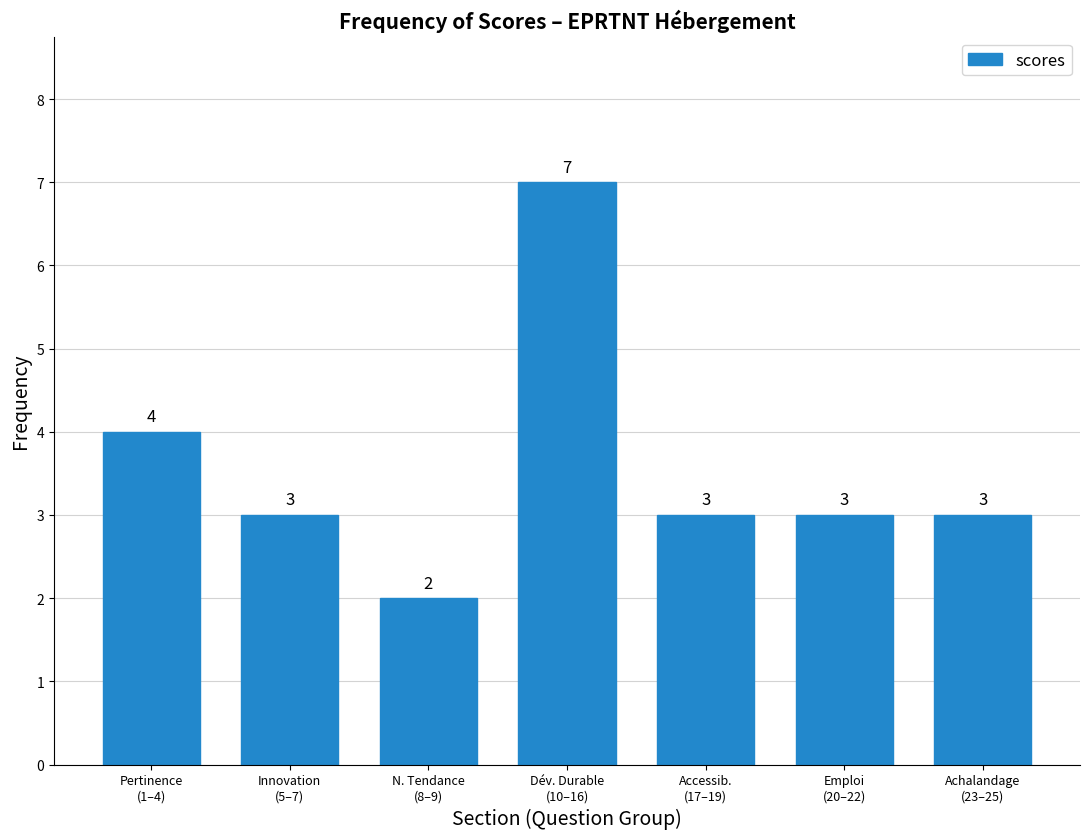

Reading right to left, what are all the values shown in this chart?

3	3	3	7	2	3	4